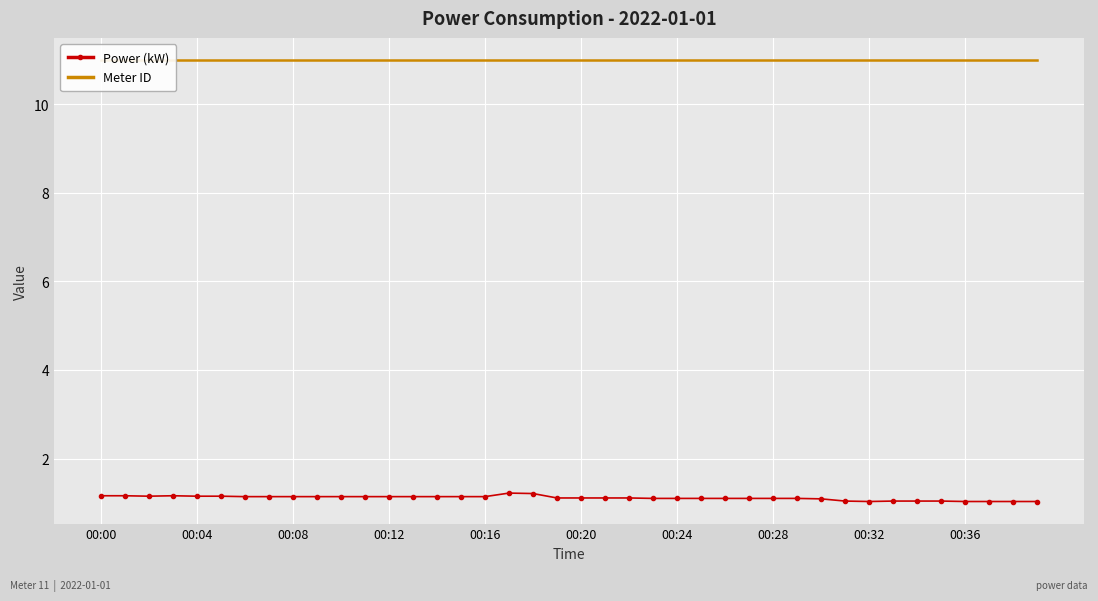

Rank the series at 37 from highest to lowest value.

Meter ID, Power (kW)